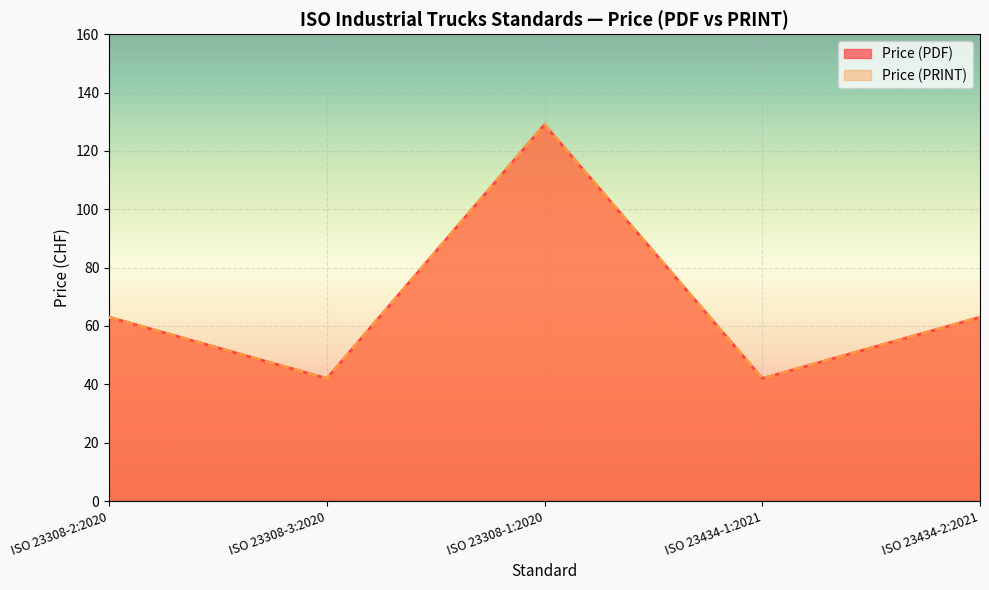

True or false: Price (PDF) and Price (PRINT) cross at least once.

False